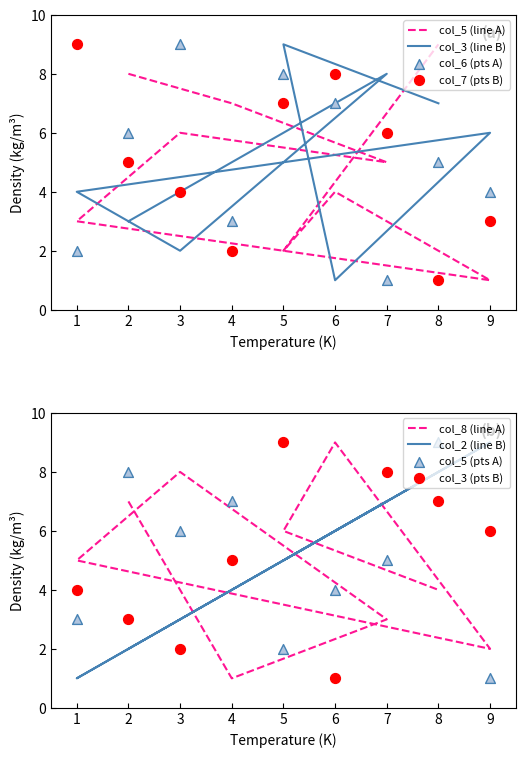

Which series has the largest total across all categories?

col_5